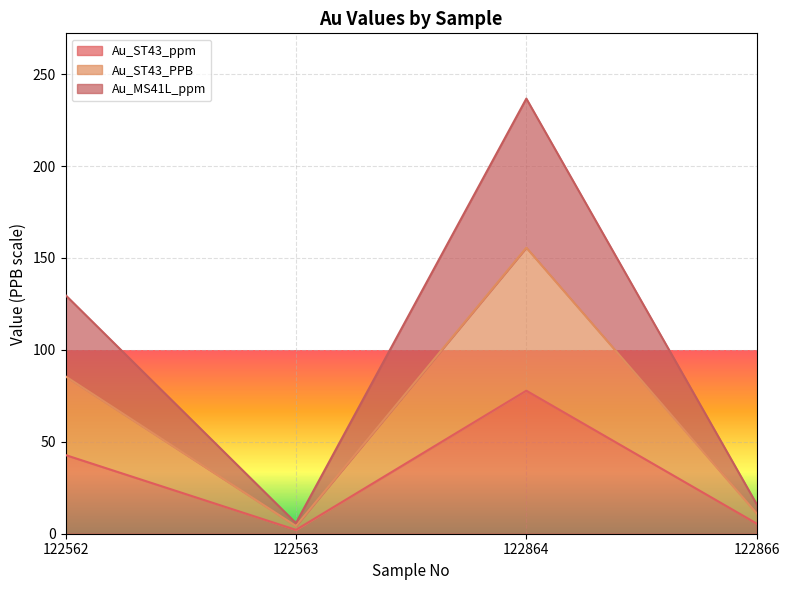

At which label is Au_ST43_ppm closest to 39?

122562